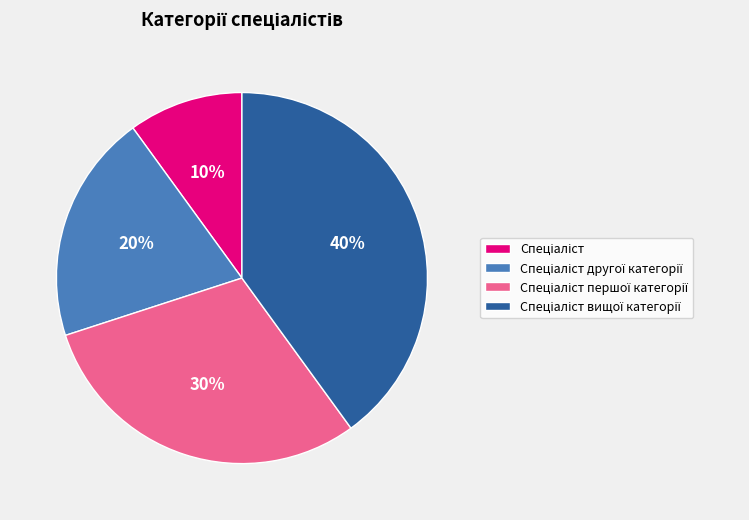

To the nearest percent, what is the difference between the largest and smallest slice percentages?

30%